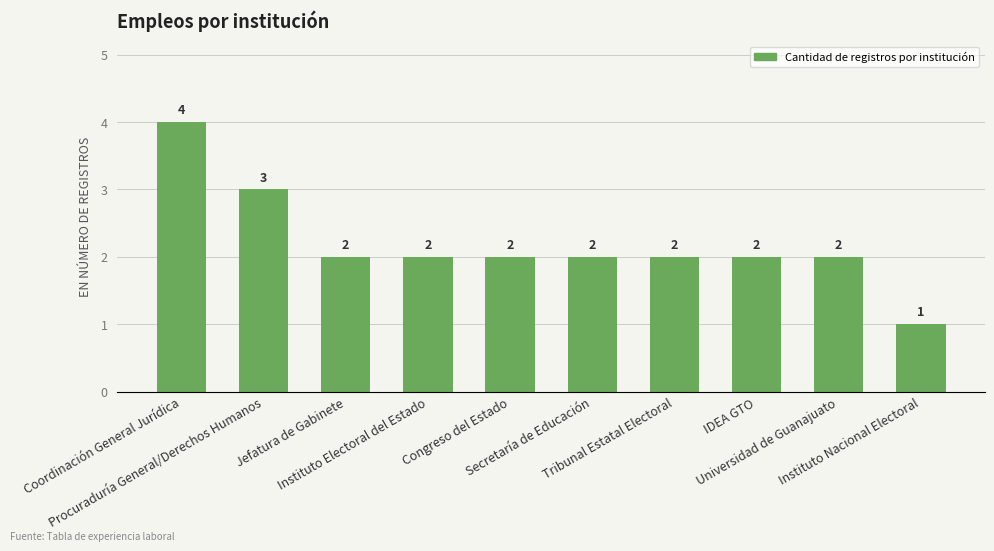

What is the label of the 10th bar from the right?

Coordinación General Jurídica